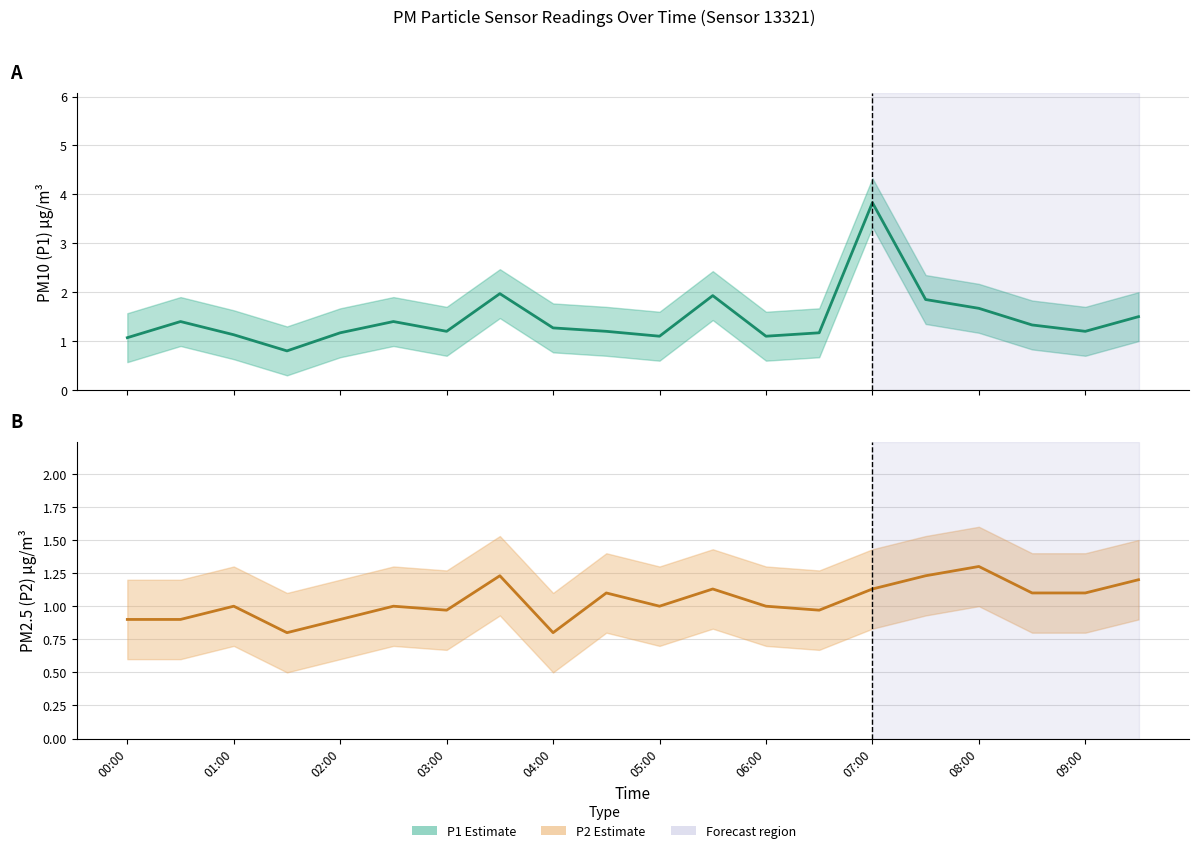

What is the maximum value for P1?

3.8